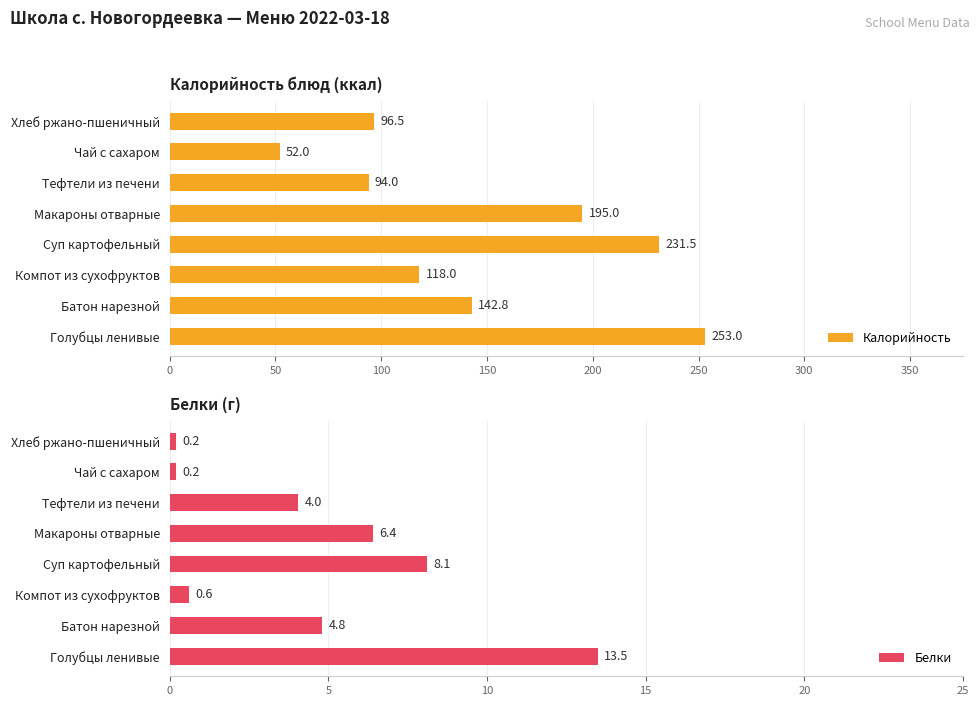

What is the difference between the Белки values at Чай с сахаром and Голубцы ленивые?

13.3